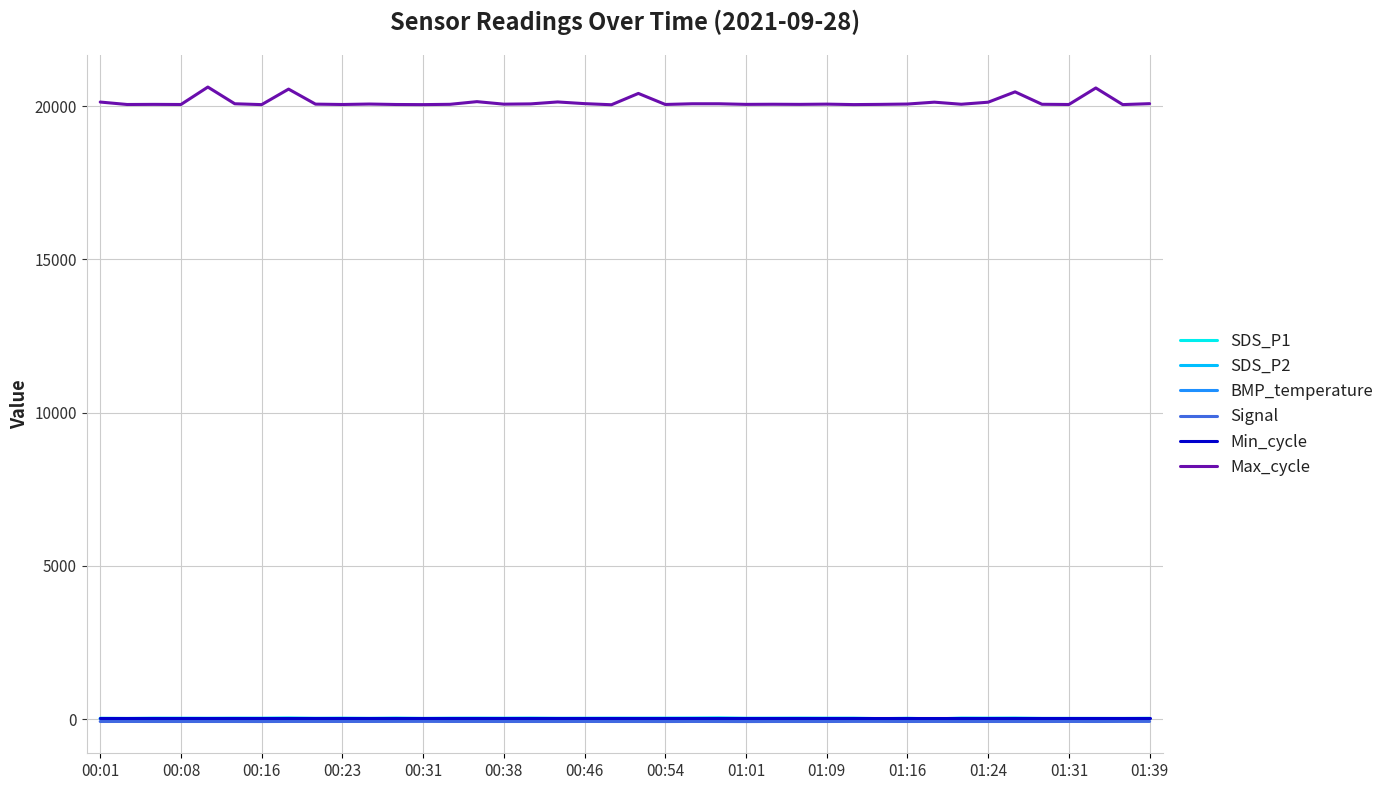

Which series has the widest spread of values?

Max_cycle